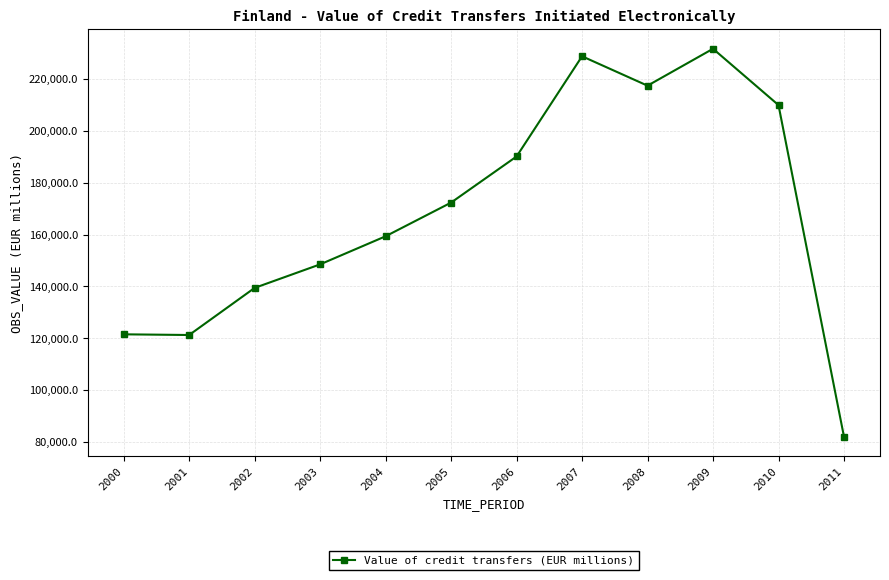

How many lines are shown in the chart?

1